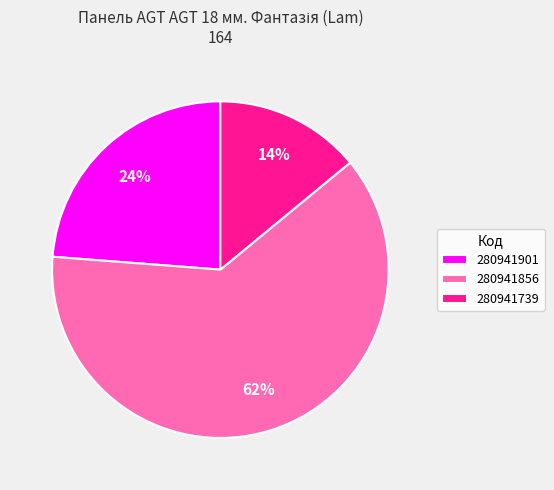

Which category accounts for the majority?

280941856